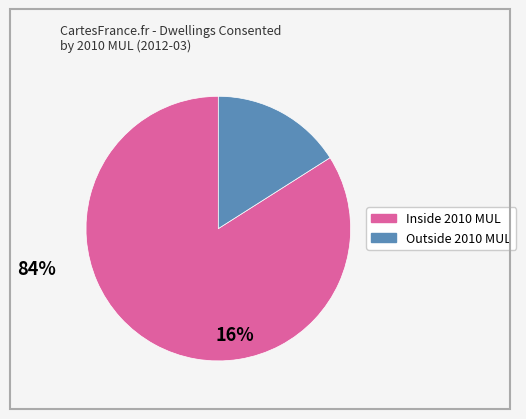

How many segments does this pie chart have?

2